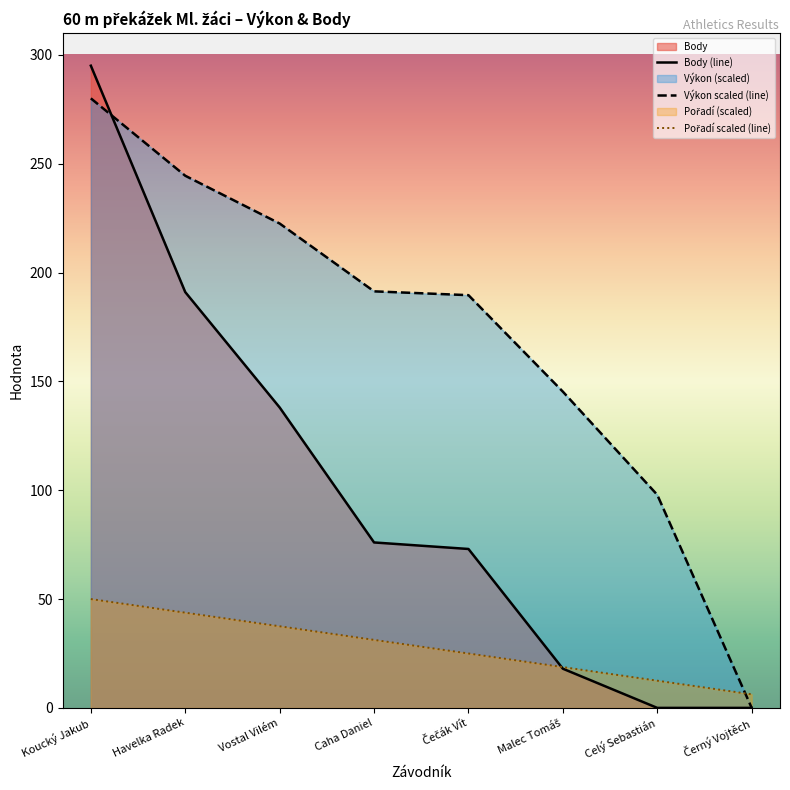

What is the label of the 5th point from the right?

Caha Daniel